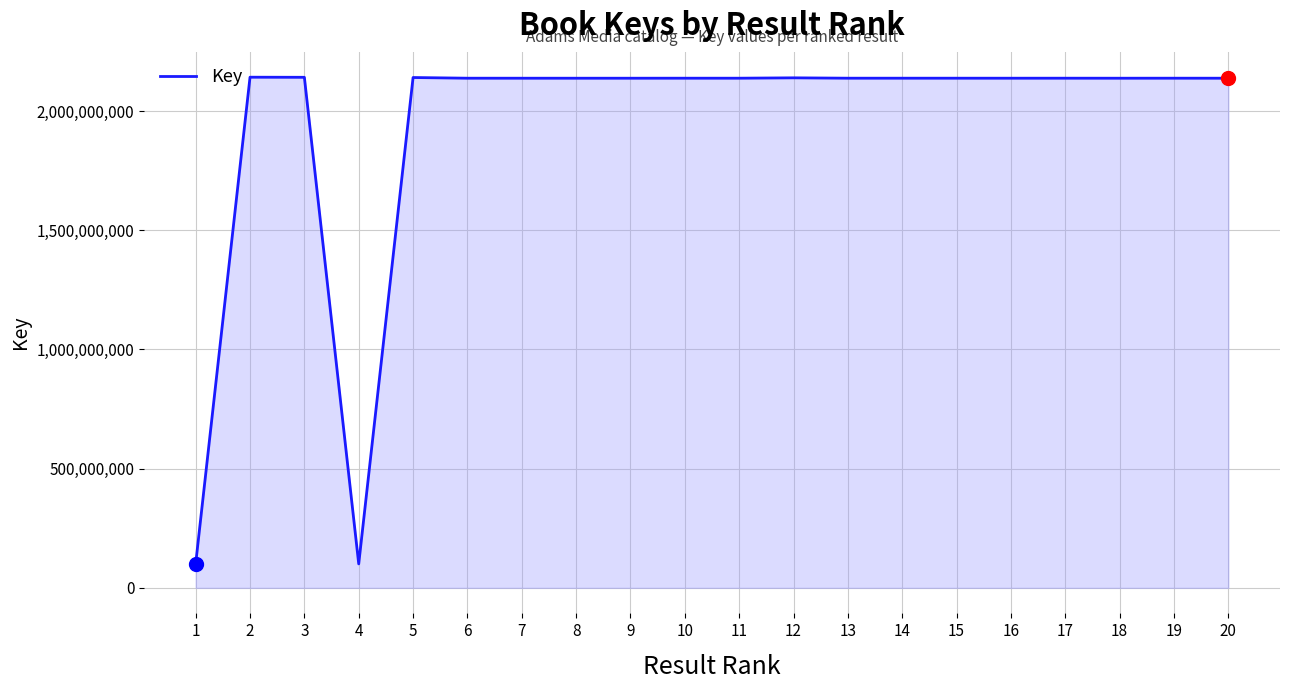

What is the change in value from 13 to 19?

+4628